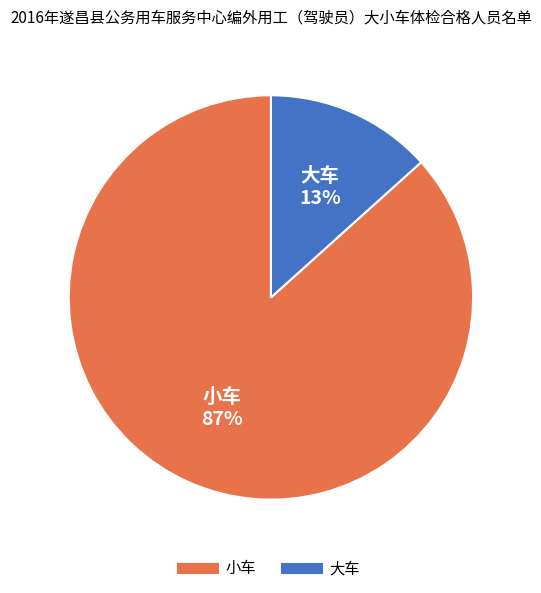

To the nearest percent, what portion does 小车 represent?

87%